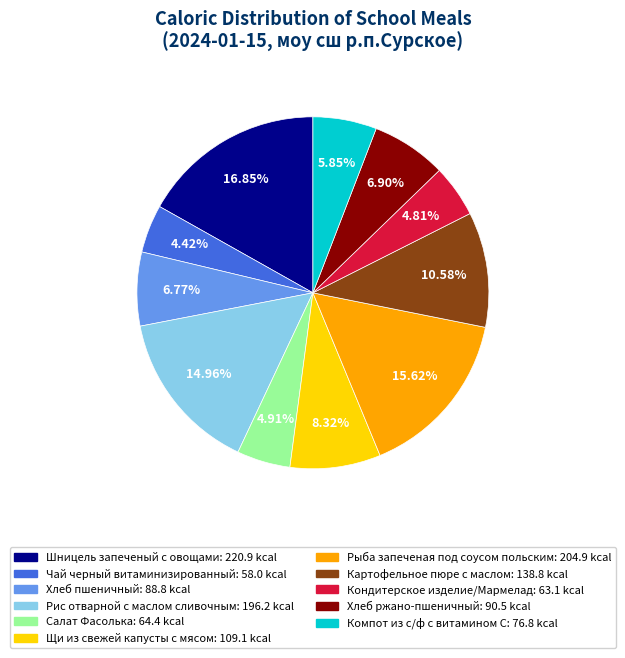

Which category has the biggest portion of the pie?

Шницель запеченый с овощами